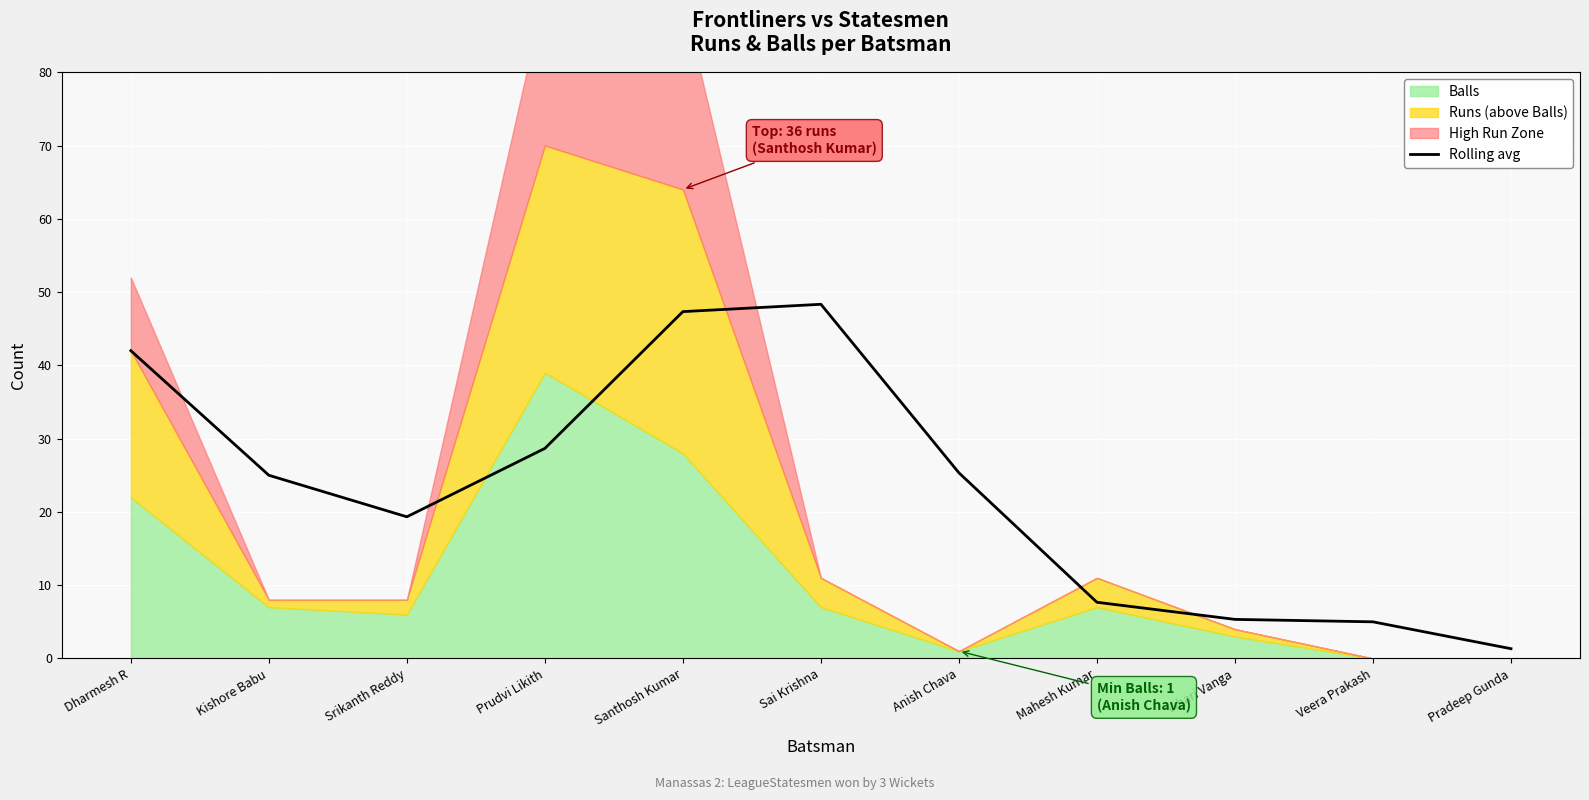

What is the change in value from Dharmesh R to Sai Krishna?

+6.3